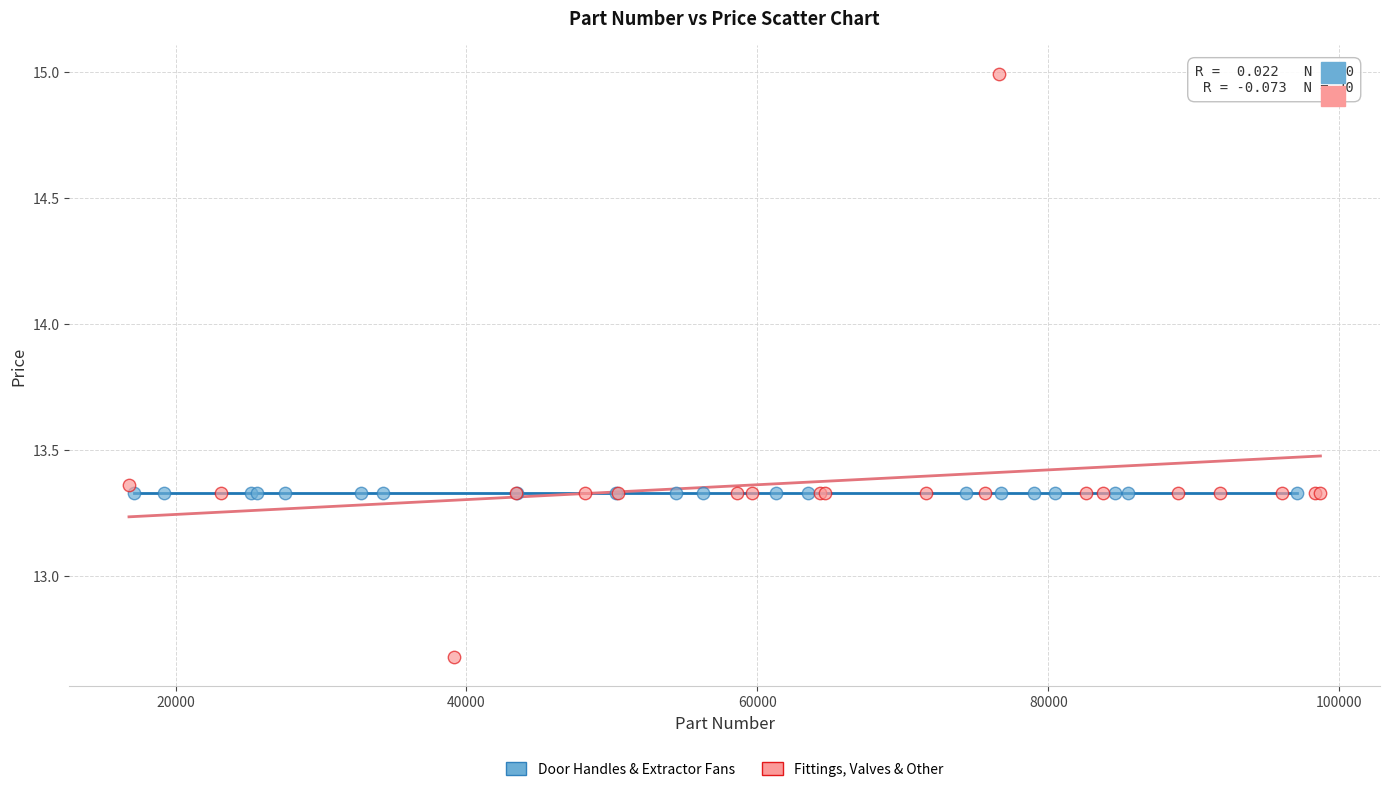

Which series reaches the minimum Y coordinate?

Fittings, Valves & Other